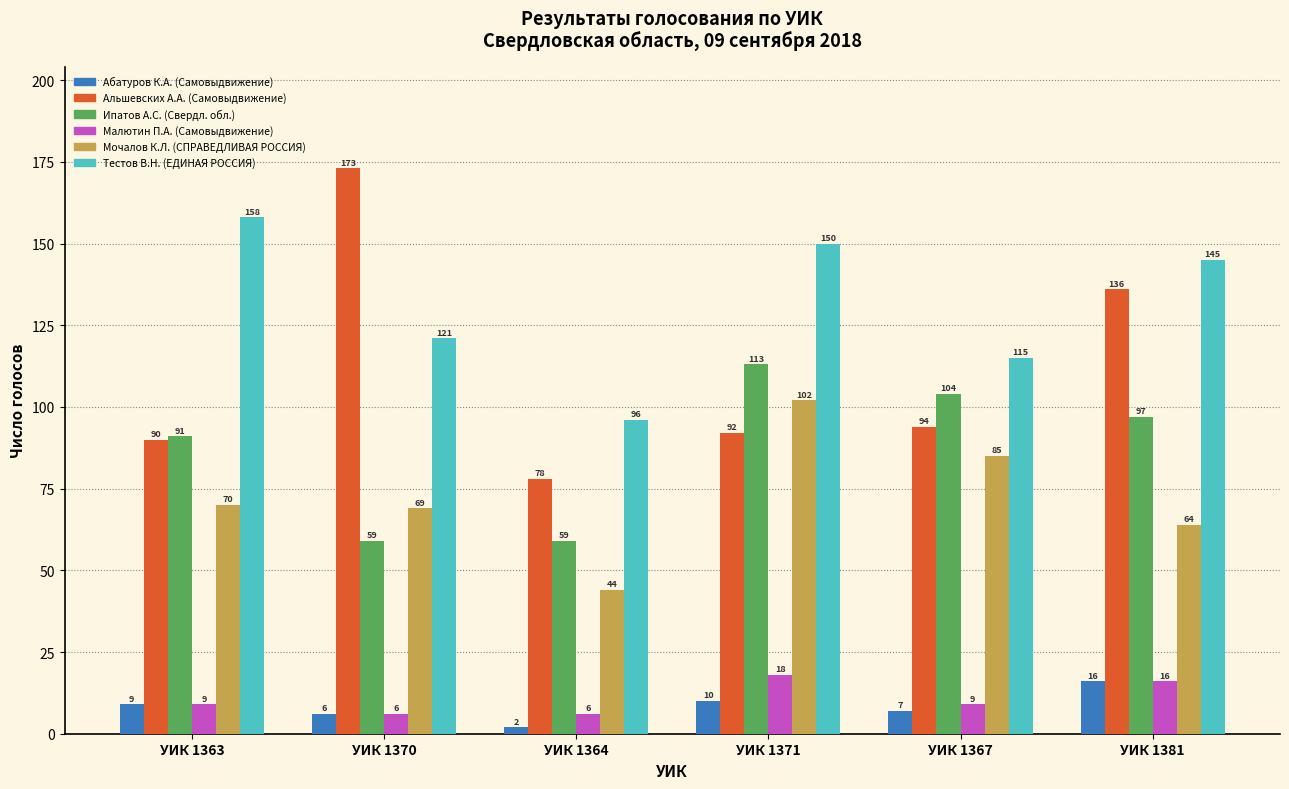

What is the difference between the Альшевских А.А. (Самовыдвижение) values at УИК 1367 and УИК 1371?

2